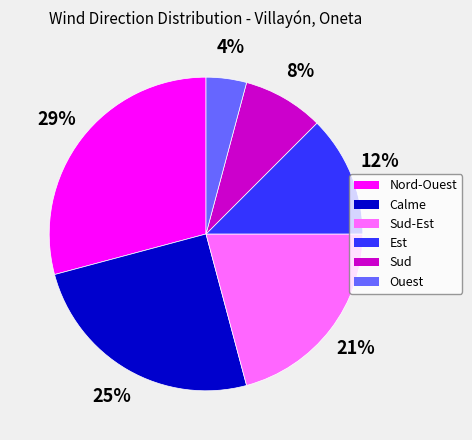

Rank the categories by value from highest to lowest.

Nord-Ouest, Calme, Sud-Est, Est, Sud, Ouest